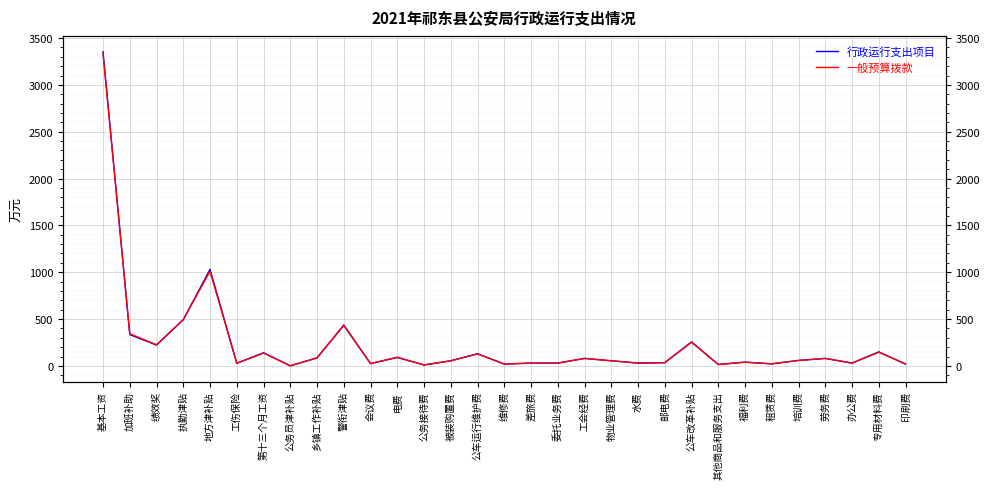

What are all the series names shown in the legend?

行政运行支出项目, 一般预算拨款